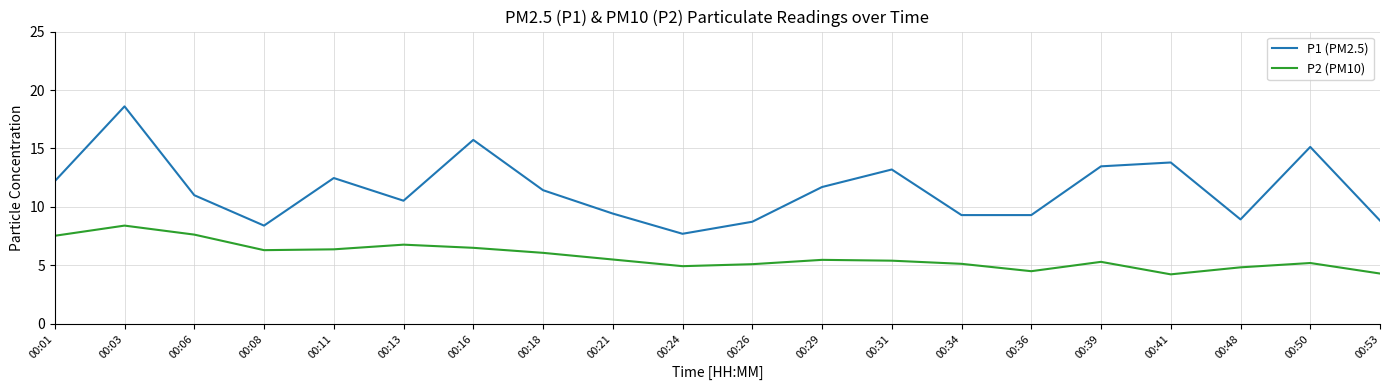

Which category has the highest value in the P2 (PM10) series?

00:03